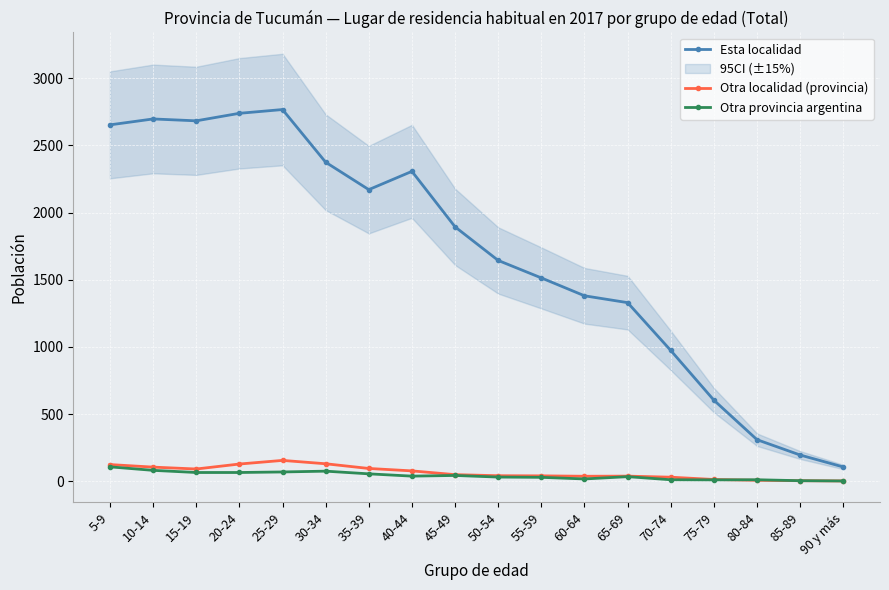

Reading right to left, extract all data points from this chart.

Esta localidad: 90 y más=107	85-89=196	80-84=310	75-79=604	70-74=974	65-69=1330	60-64=1381	55-59=1514	50-54=1644	45-49=1894	40-44=2307	35-39=2171	30-34=2375	25-29=2767	20-24=2739	15-19=2683	10-14=2697	5-9=2653
Otra localidad (provincia): 90 y más=3	85-89=5	80-84=8	75-79=14	70-74=31	65-69=39	60-64=38	55-59=41	50-54=42	45-49=50	40-44=78	35-39=96	30-34=131	25-29=156	20-24=129	15-19=92	10-14=106	5-9=125
Otra provincia argentina: 90 y más=3	85-89=5	80-84=12	75-79=11	70-74=12	65-69=35	60-64=18	55-59=30	50-54=32	45-49=44	40-44=39	35-39=56	30-34=76	25-29=70	20-24=66	15-19=66	10-14=82	5-9=108